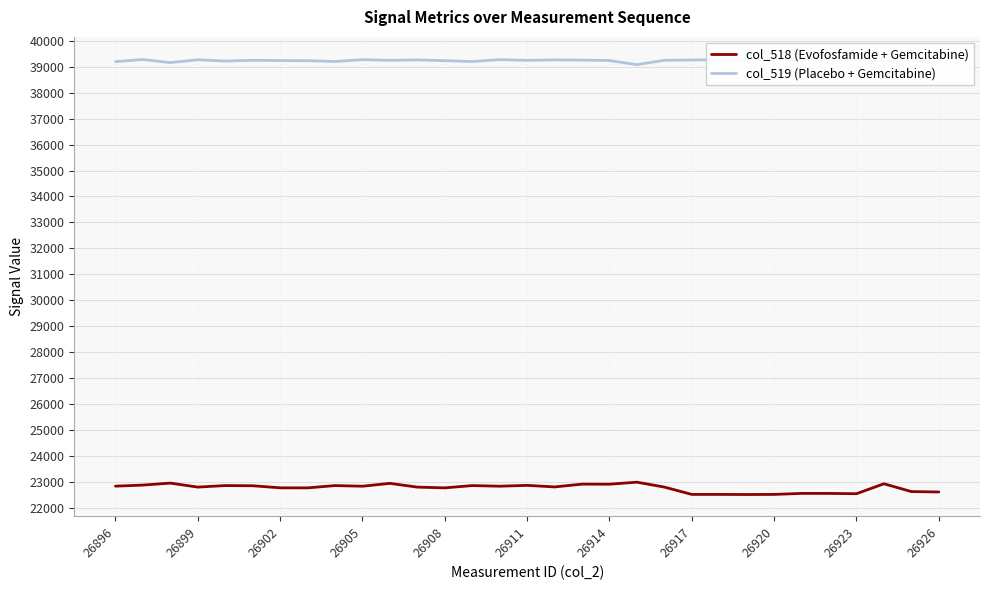

What is the difference between the second highest and minimum values in the col_518 (Evofosfamide + Gemcitabine) series?

440